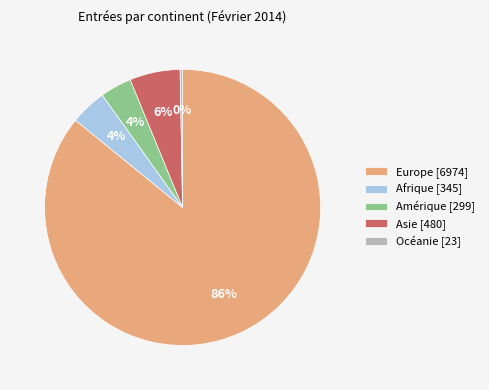

Is the sum of Europe [6974] and Amérique [299] greater than half?

Yes